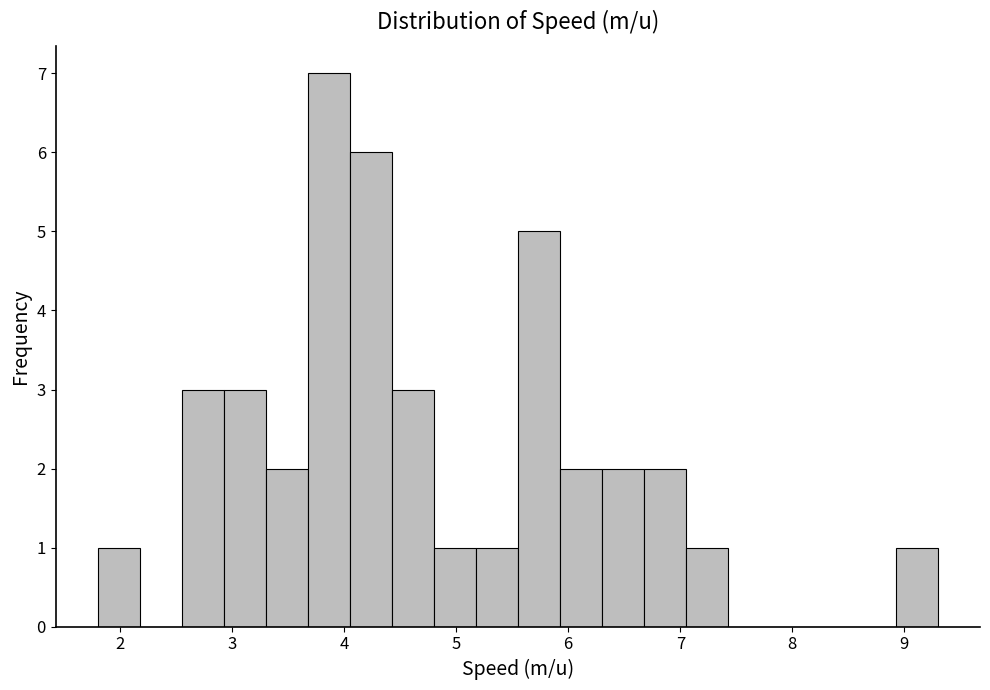

Read against the x-axis, roughly where is the centre of the tallest bar?

3.9